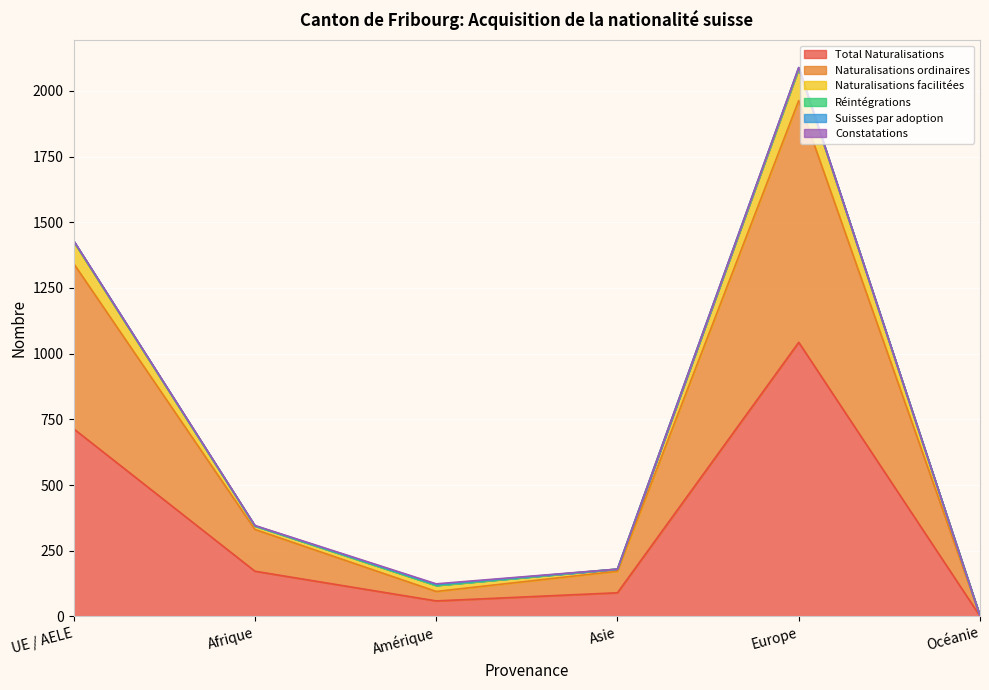

Count the number of categories in the chart.

6